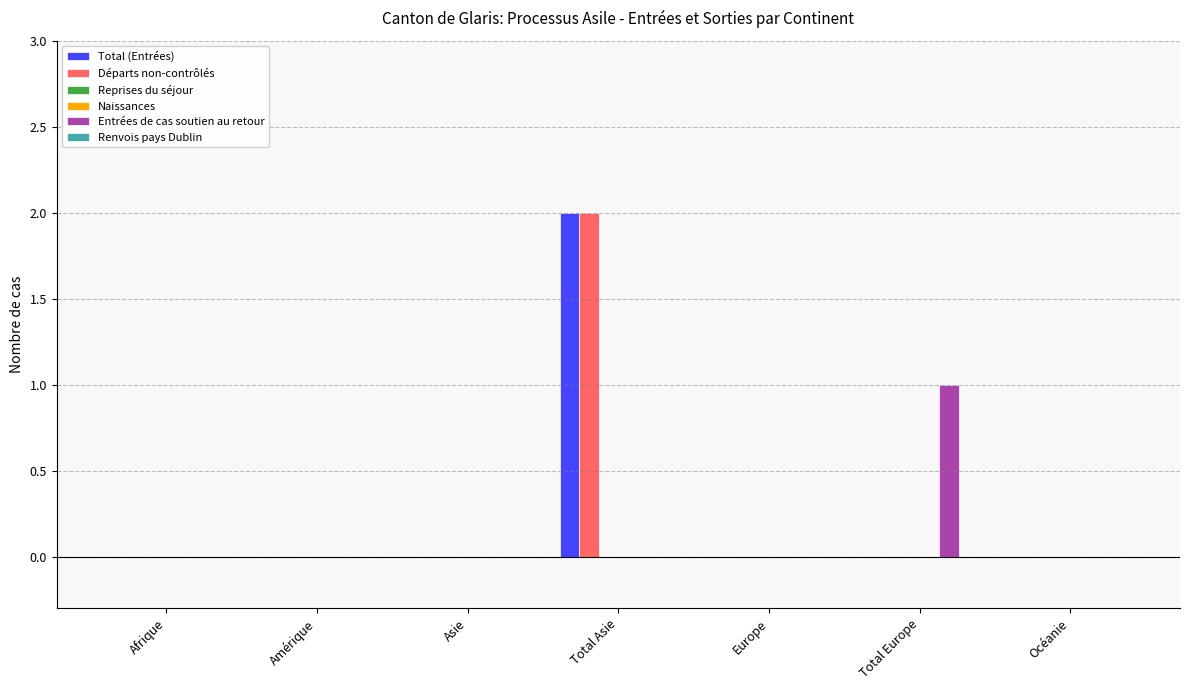

Reading left to right, transcribe all the data shown in this chart.

Total (Entrées): 0	0	0	2	0	0	0
Départs non-contrôlés: 0	0	0	2	0	0	0
Reprises du séjour: 0	0	0	0	0	0	0
Naissances: 0	0	0	0	0	0	0
Entrées de cas soutien au retour: 0	0	0	0	0	1	0
Renvois pays Dublin: 0	0	0	0	0	0	0